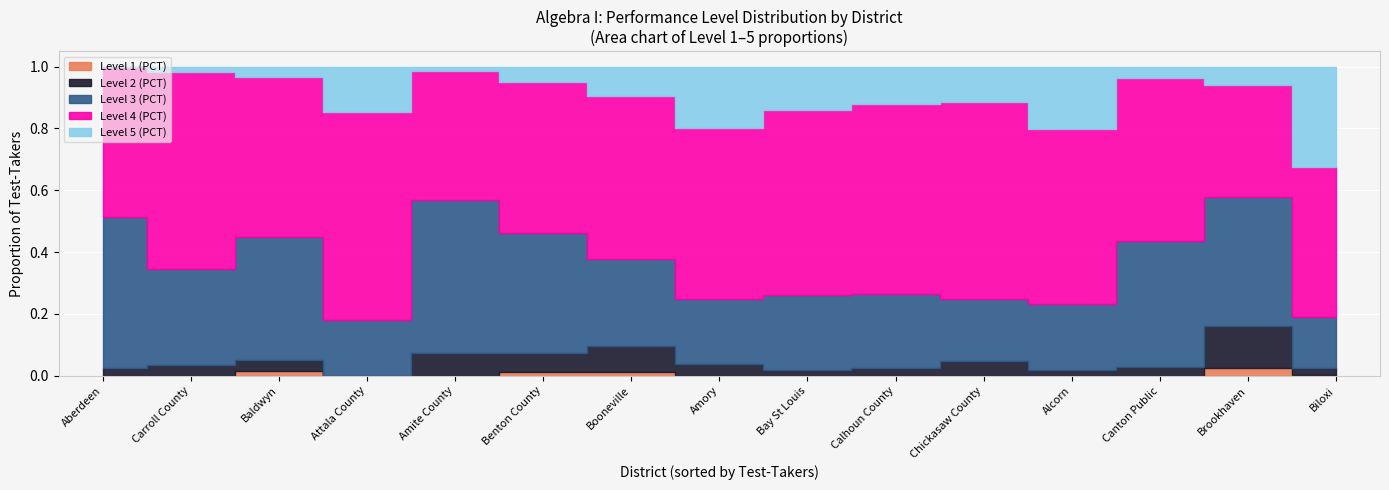

At Calhoun County, list the series in order from largest to smallest.

Level 4
(PCT), Level 3
(PCT), Level 5
(PCT), Level 2
(PCT), Level 1
(PCT)